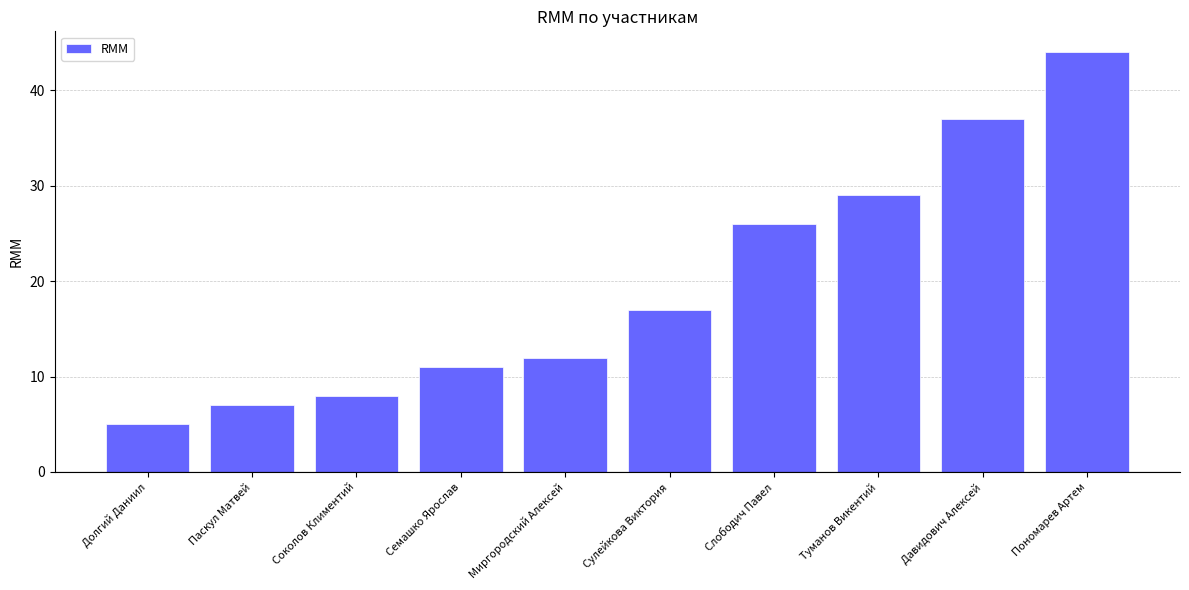

What is the sum of the values at Долгий Даниил and Слободич Павел?

31